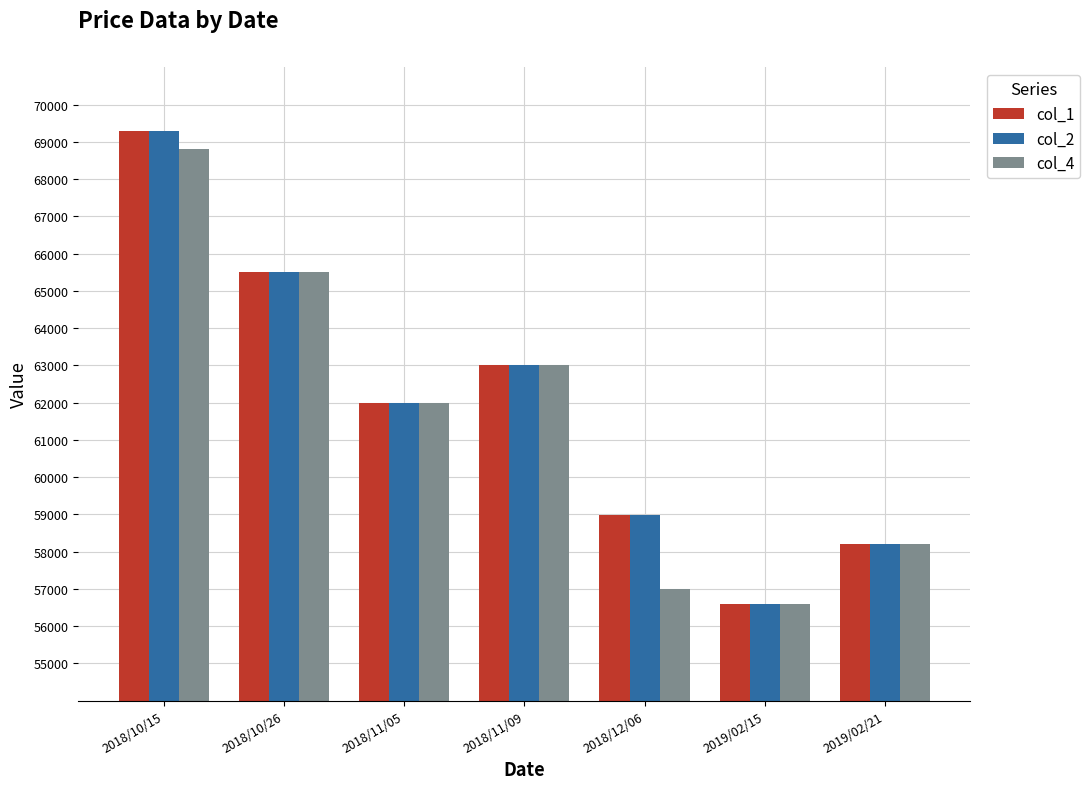

Which category has the lowest value across all series?

2019/02/15